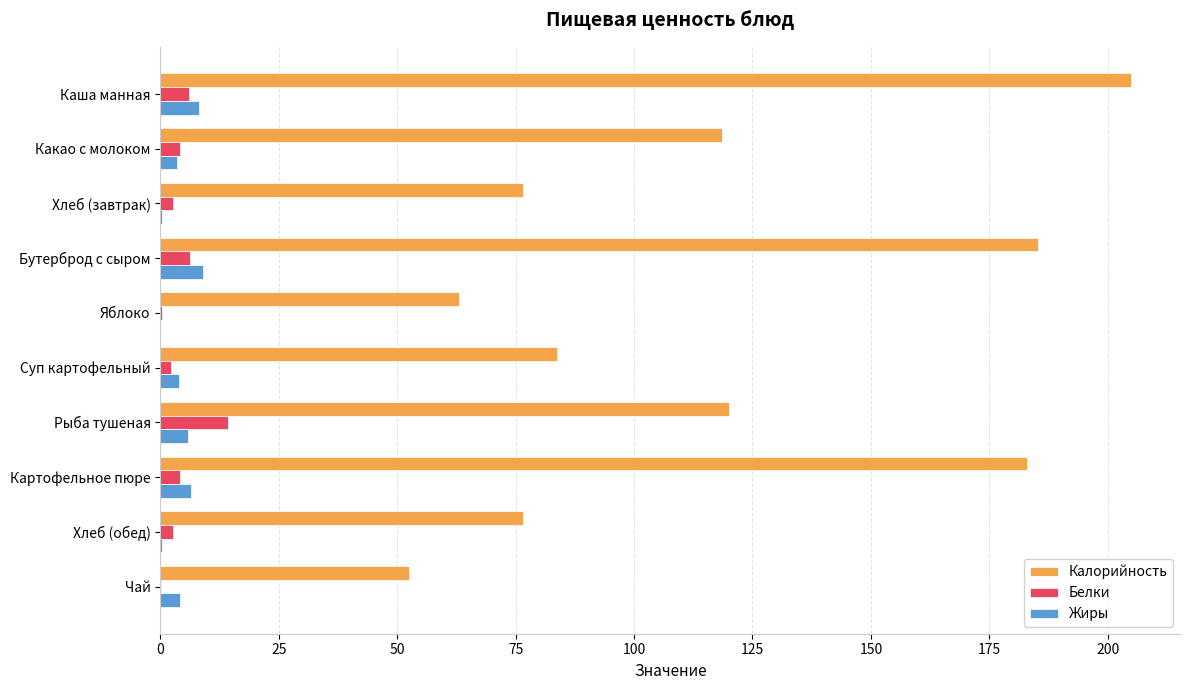

What is the sum of all Белки values?

43.1